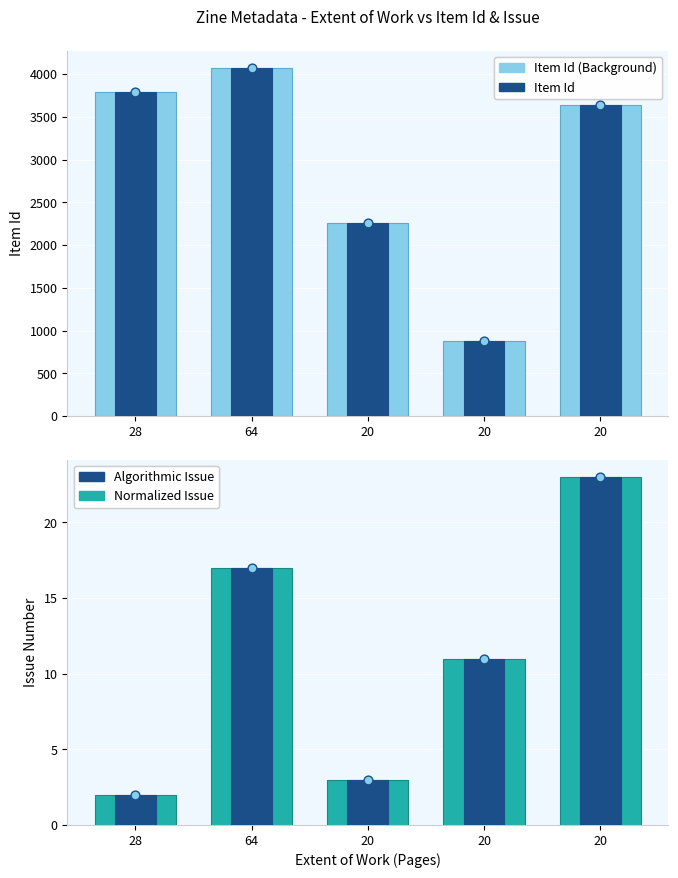

Which series has the widest spread of Y values?

Item Id (light)